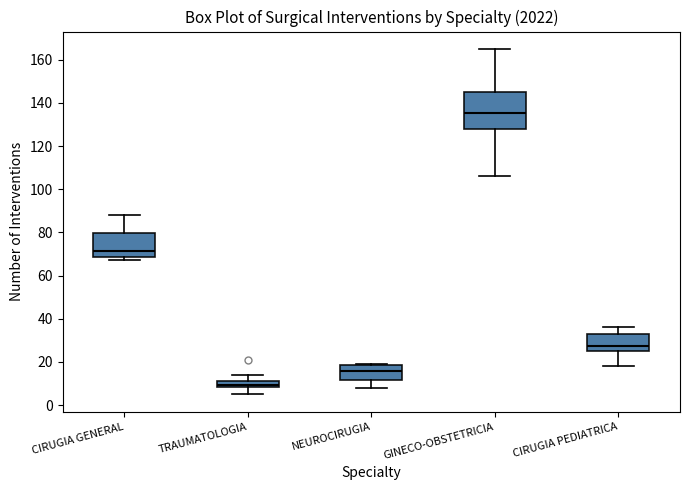

Which box has the lowest median line?

TRAUMATOLOGIA